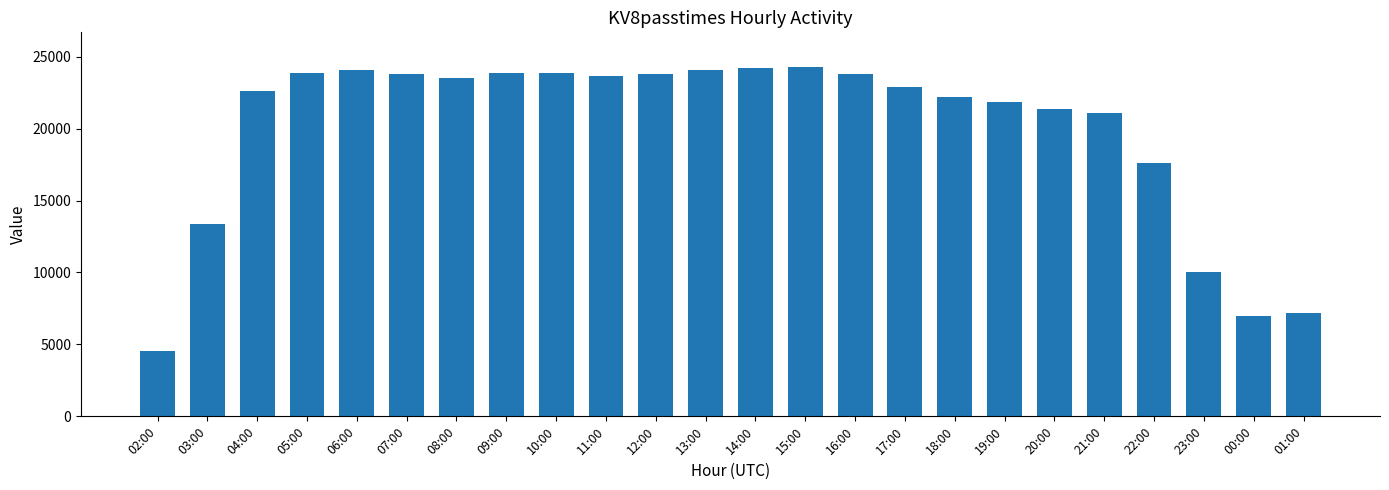

Where is the data nearest to the value 14419?

03:00